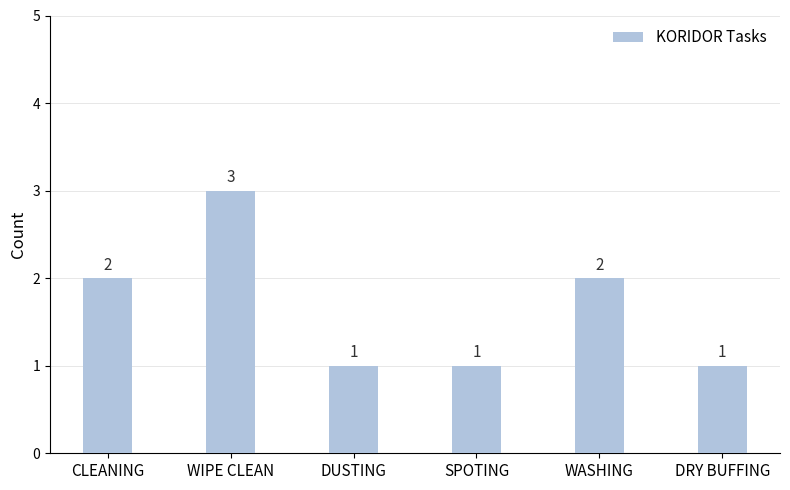

Read the value at CLEANING.

2